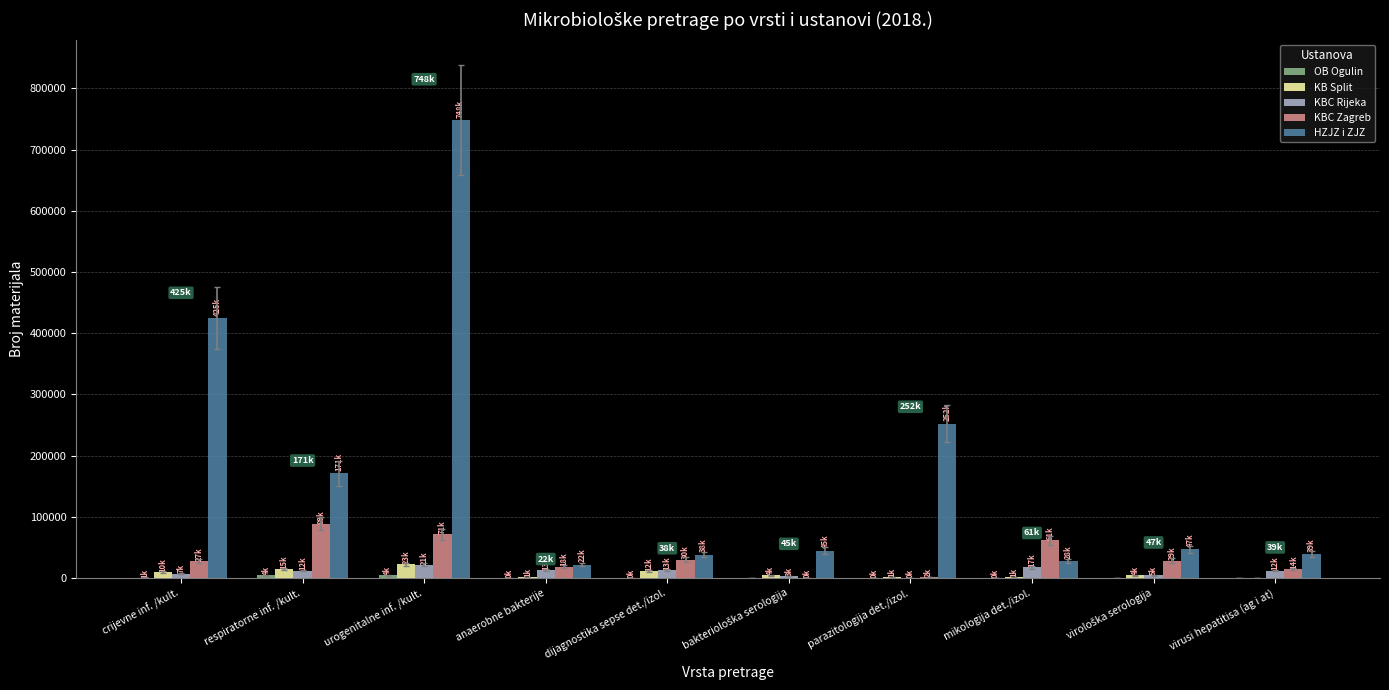

What is the average value of the HZJZ i ZJZ series?

181524